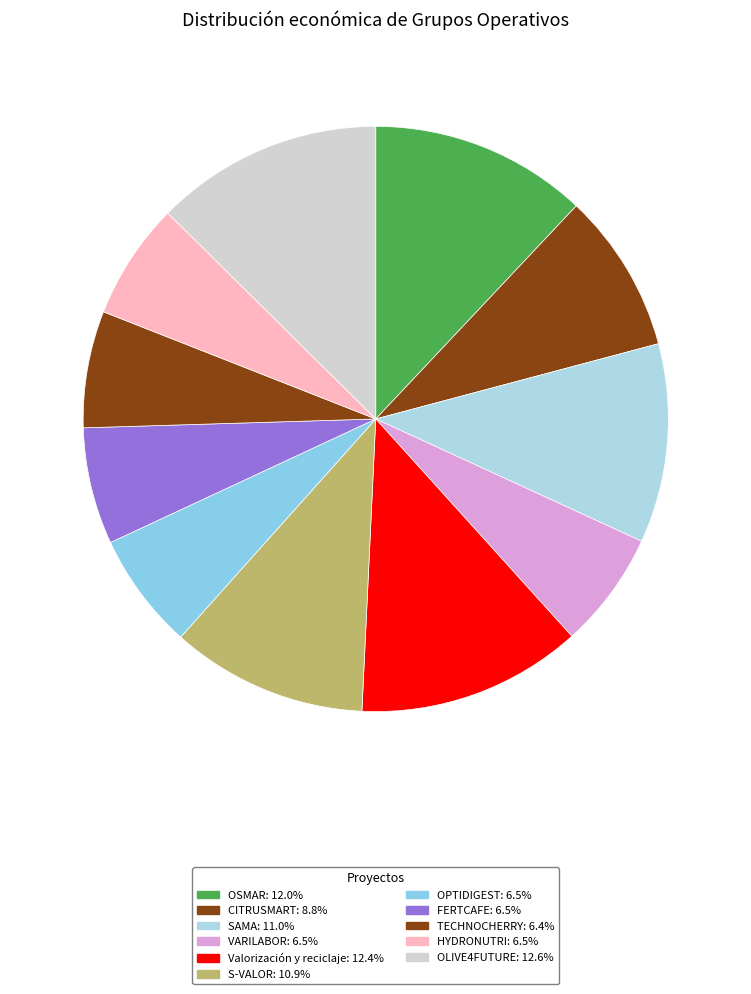

How many slices are in this pie chart?

11